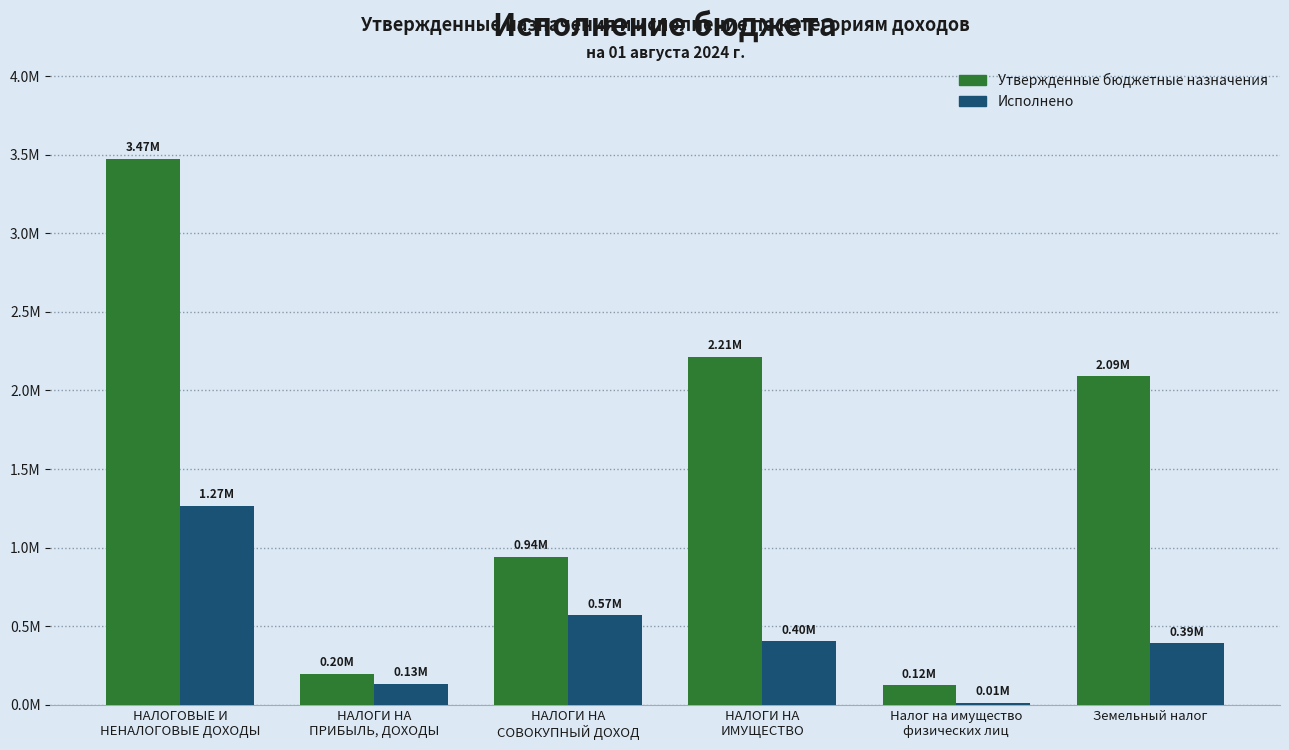

What are all the series names shown in the legend?

Утвержденные бюджетные назначения, Исполнено